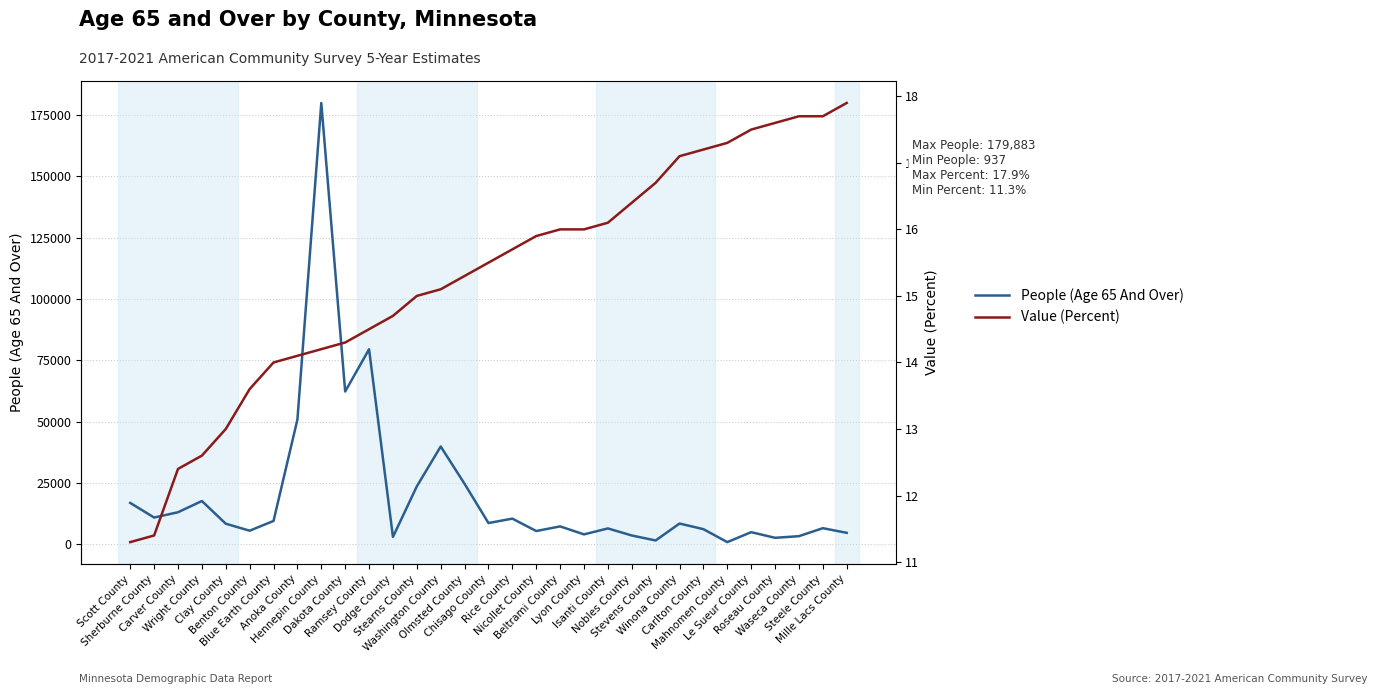

True or false: Value (Percent) and People (Age 65 And Over) intersect in this chart.

False